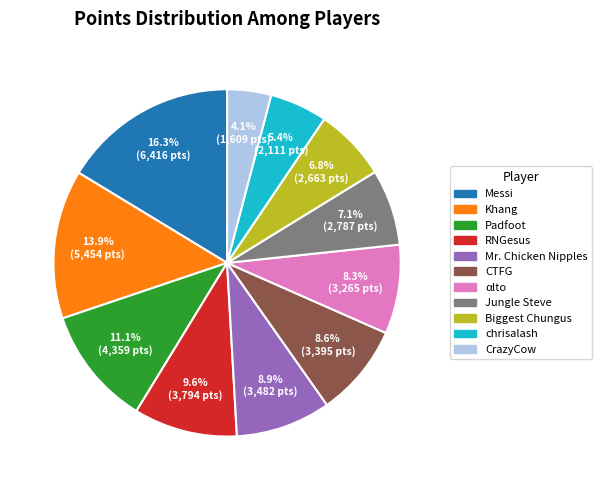

Which slice is the largest?

Messi